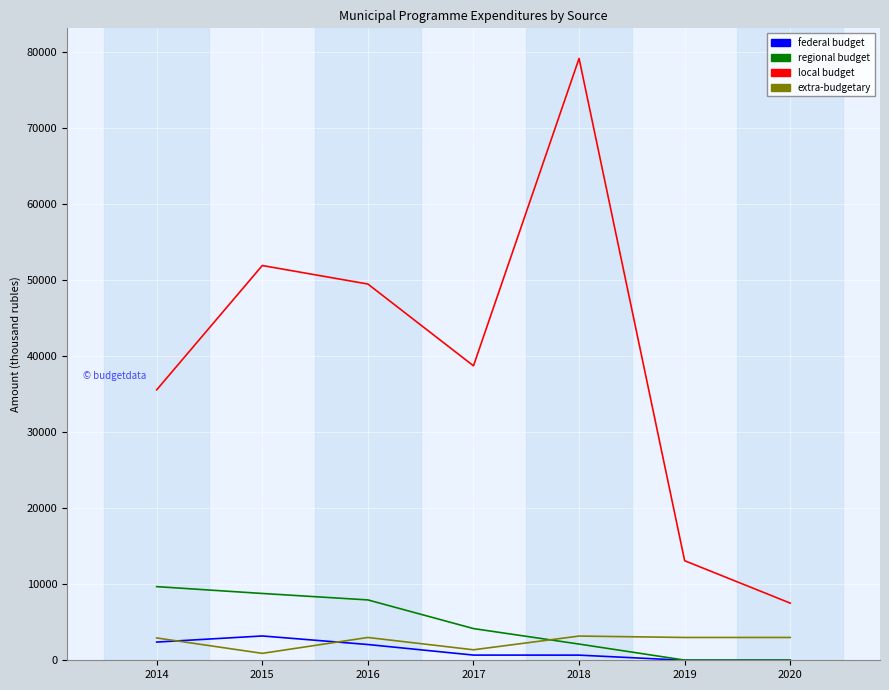

Read the extra-budgetary value at 2018.

3185.2